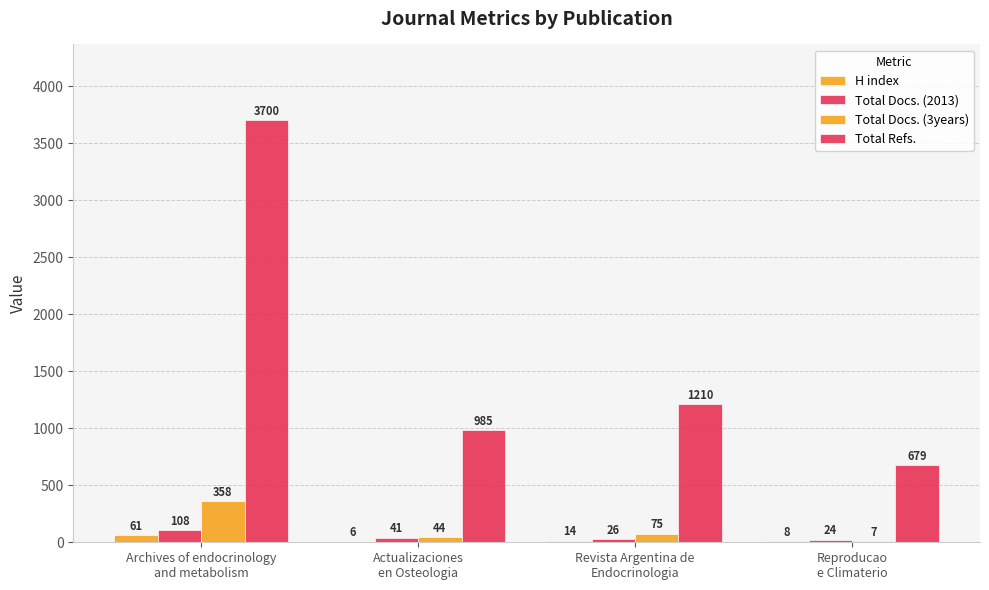

Count the number of data series in this chart.

4